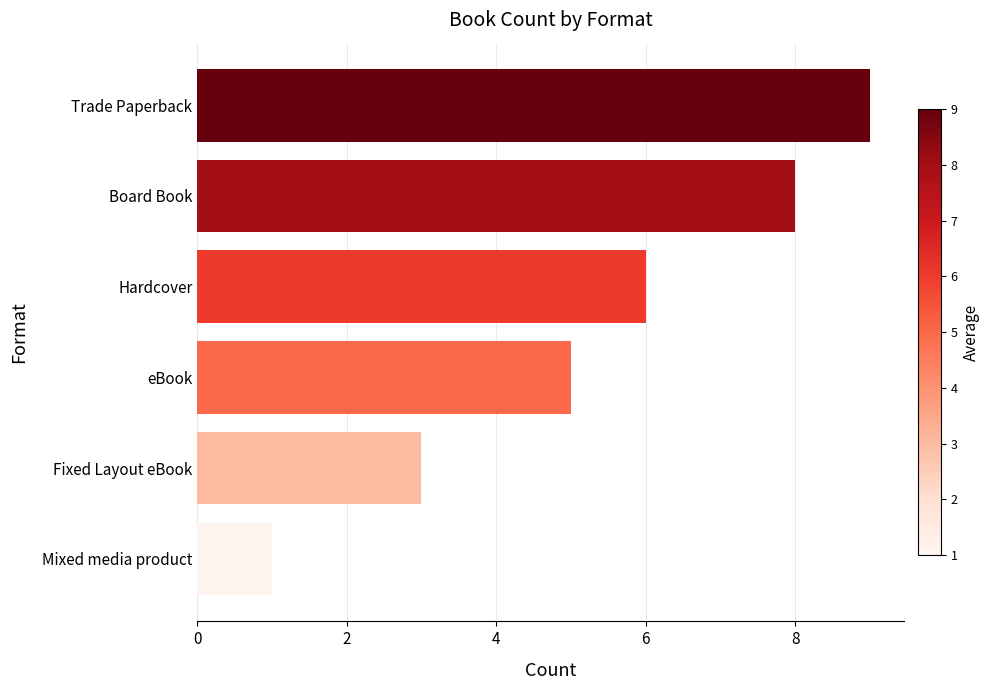

How many values are between 3 and 8?

4